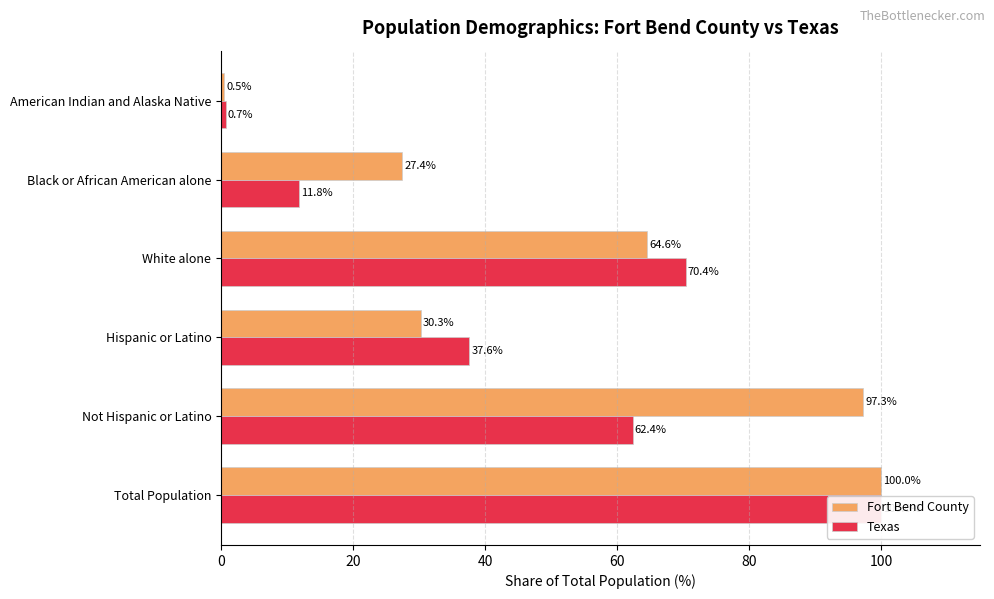

What is the average value of the Fort Bend County series?

53.4